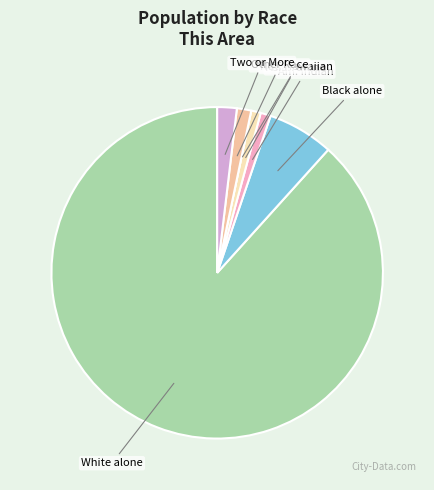

Which slice is the largest?

White alone